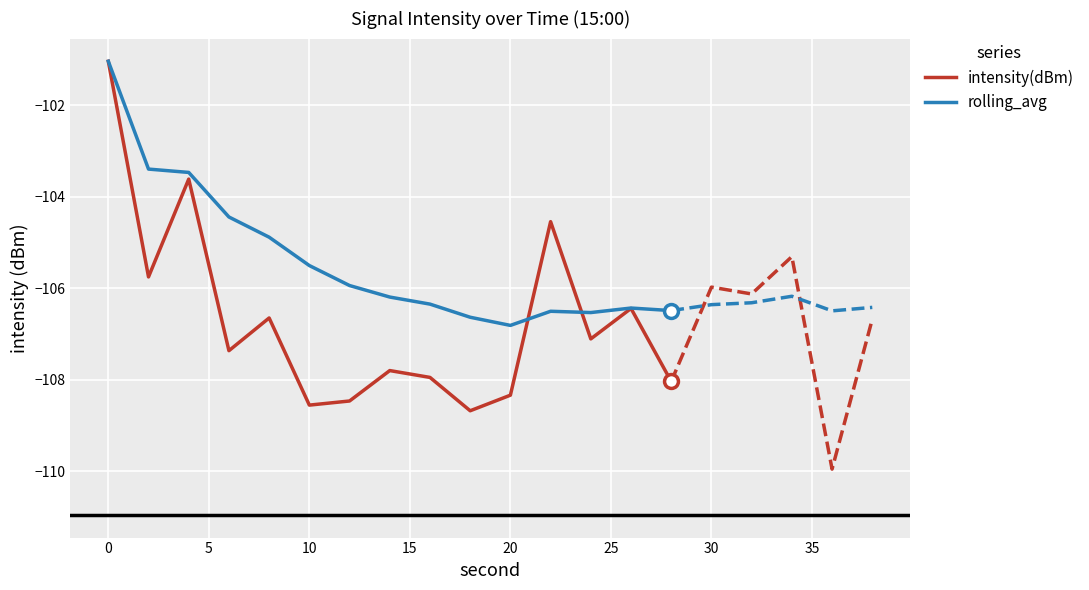

True or false: rolling_avg has more than 2 points higher than both neighbors.

False